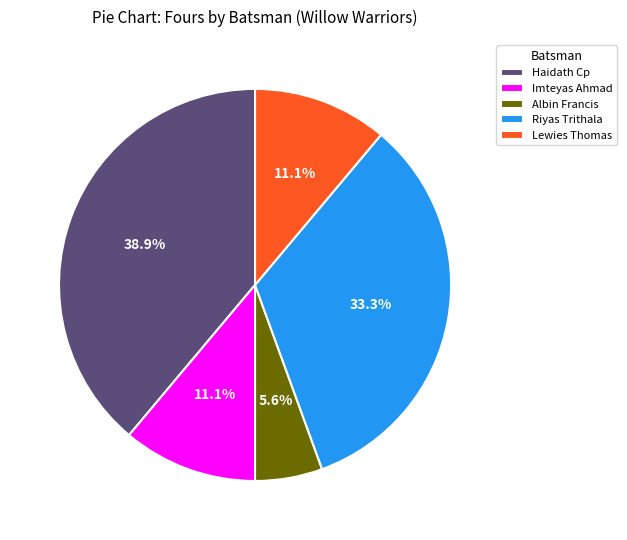

Is there any slice that represents more than half of the pie?

No